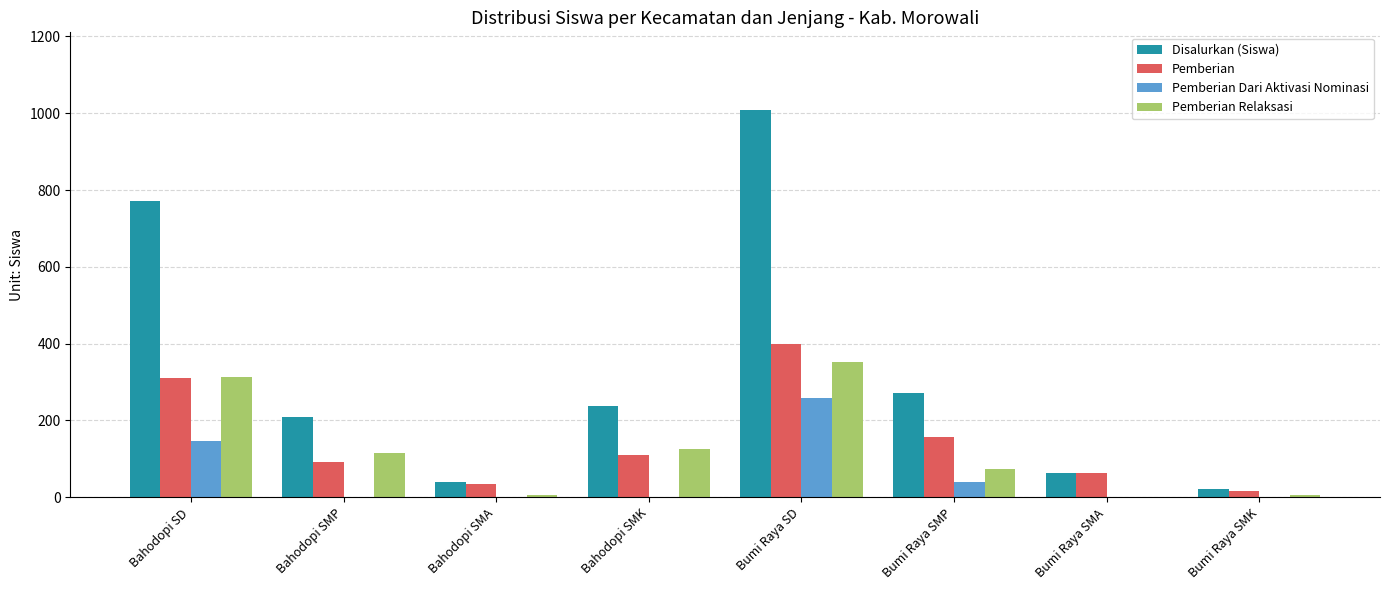

What is the sum of the Disalurkan (Siswa) values at Bahodopi SMK and Bumi Raya SD?

1247